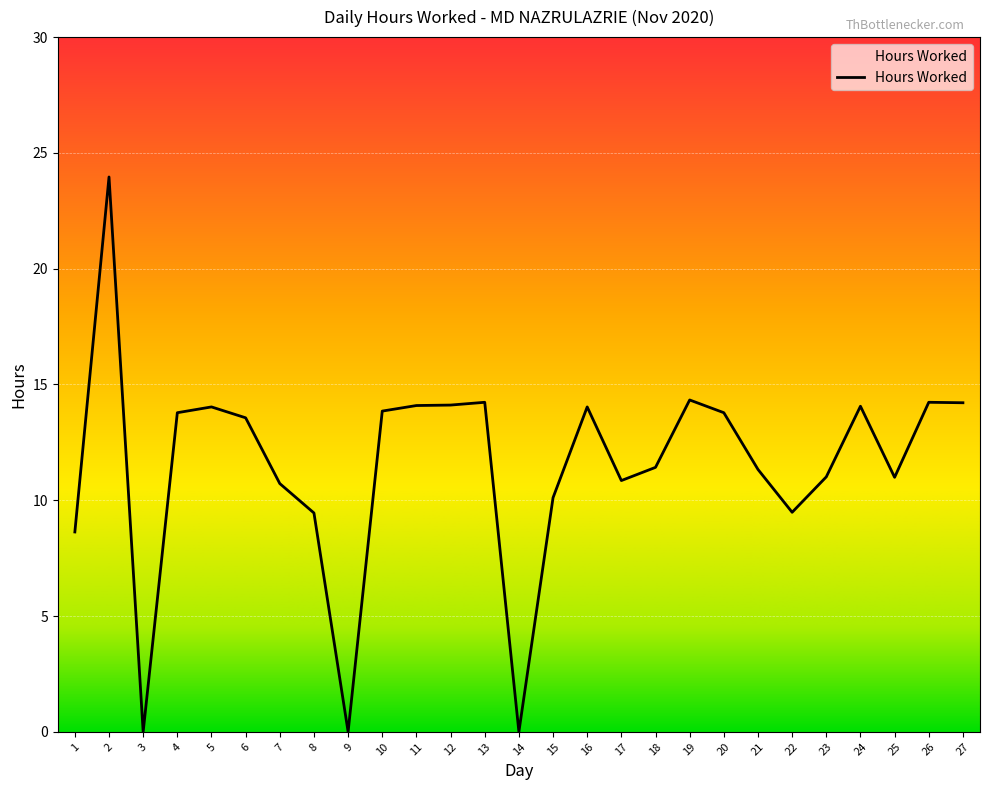

What is the maximum value shown in the chart?

24.0